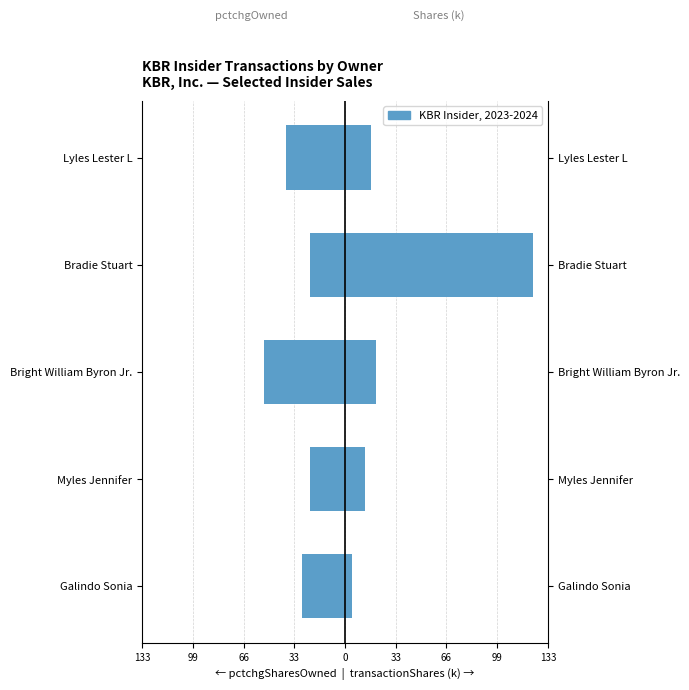

What is the spread (max minus min) of values at 0?

56.0